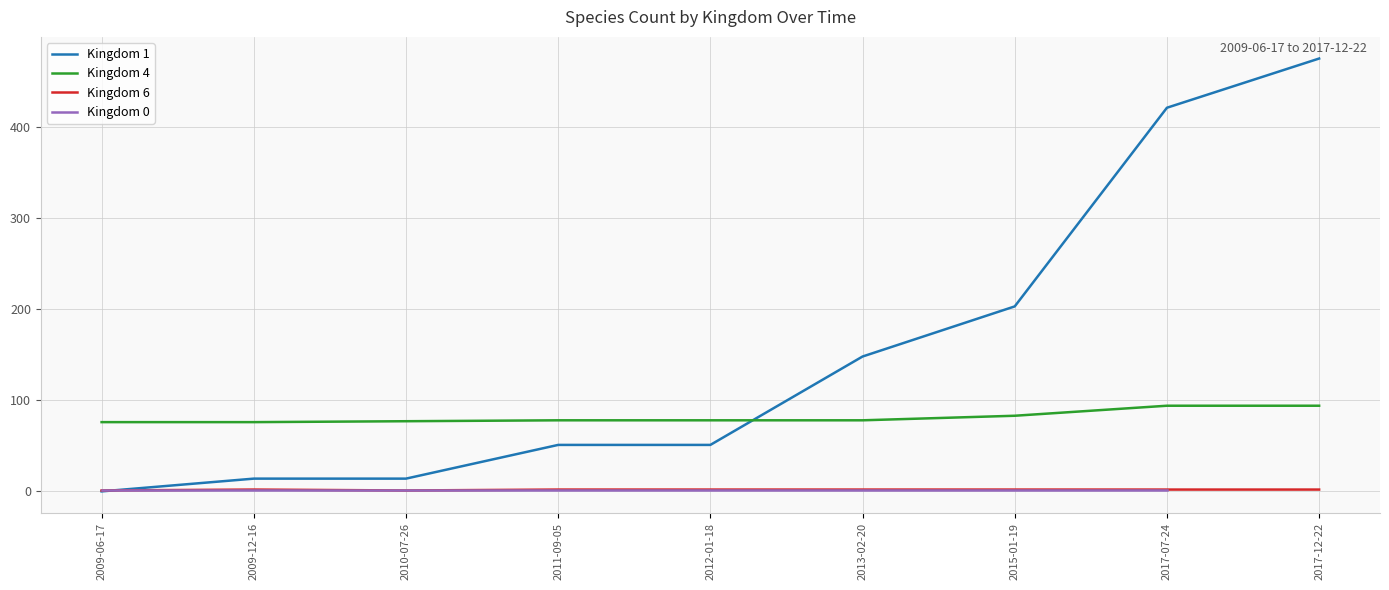

True or false: the data shows 2 at 2015-01-19_7.

False